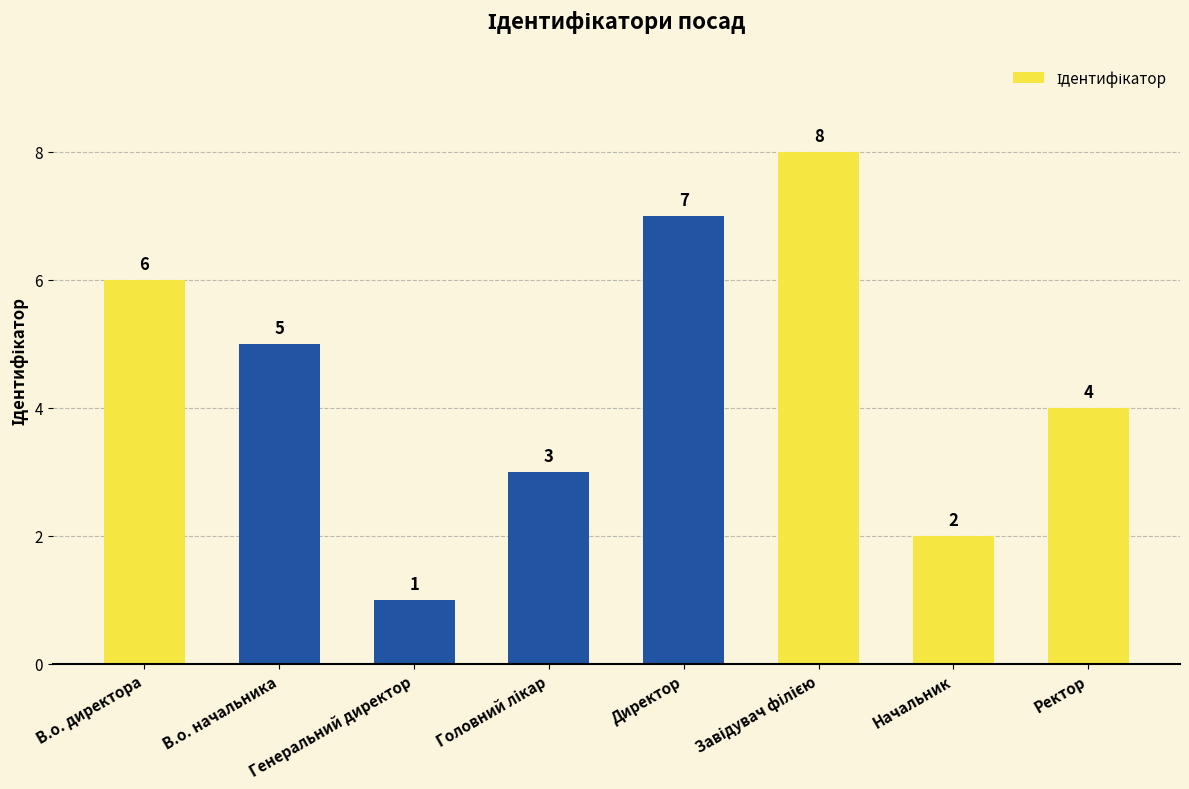

What is the ratio of the value at Ректор to the value at Генеральний директор?

4.0